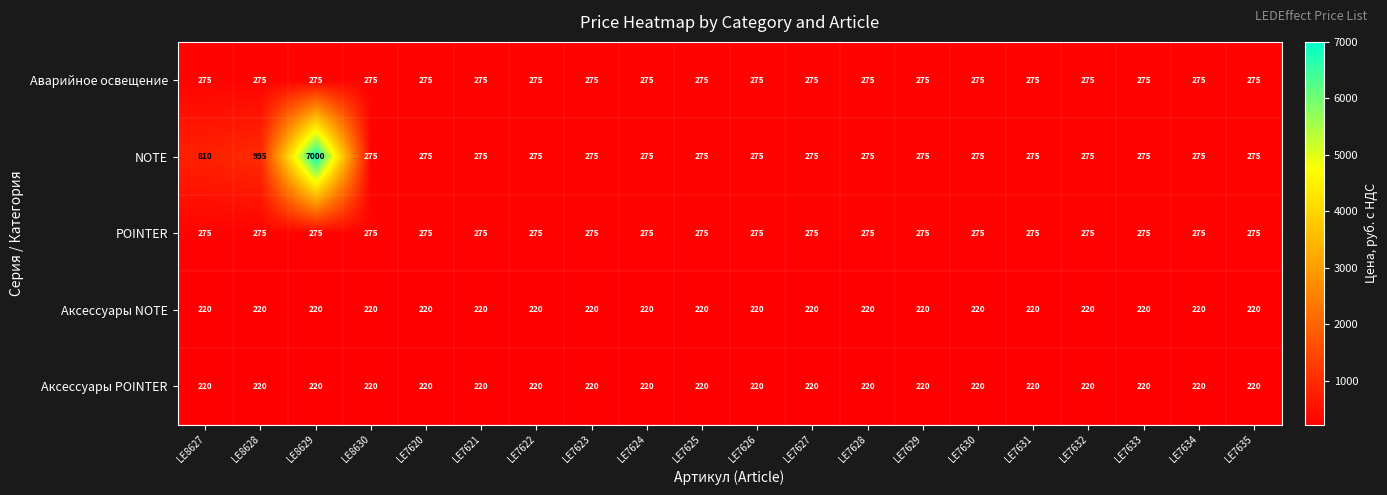

What is the maximum value shown in the chart?

7000